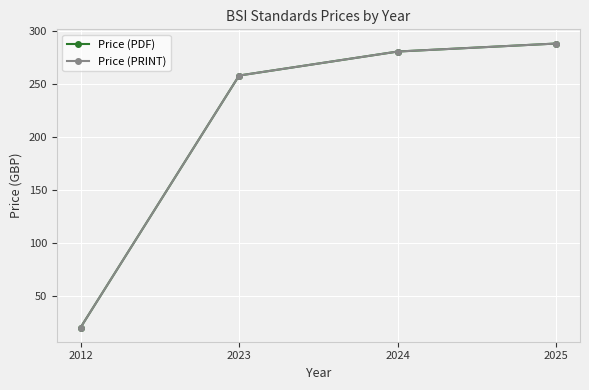

Reading left to right, what are all the values shown in this chart?

Price (PDF): 20.0	258.0	280.7	288.2
Price (PRINT): 20.0	258.0	280.7	288.2